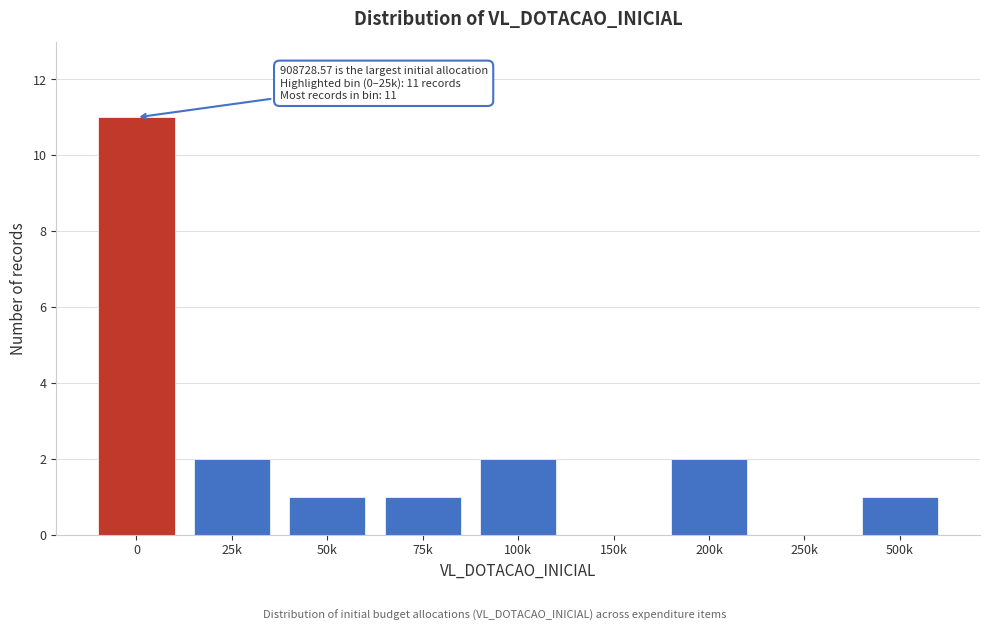

Reading left to right, extract all data points from this chart.

0=11	25k=2	50k=1	75k=1	100k=2	150k=0	200k=2	250k=0	500k=1